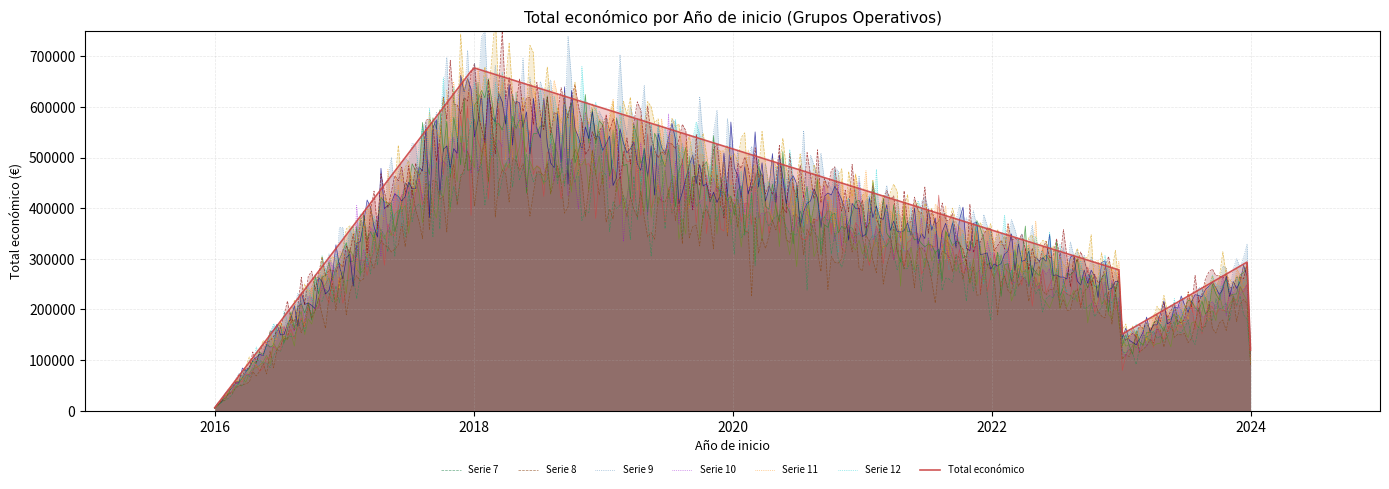

What is the label of the 6th point from the left?

2023